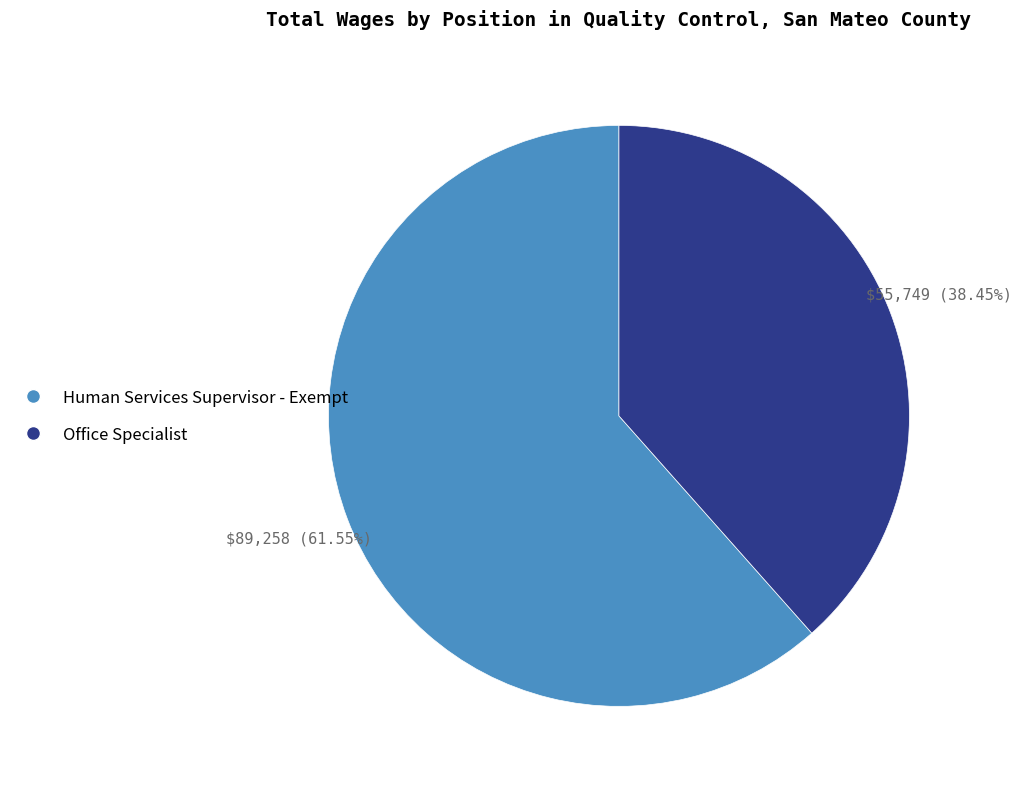

How many segments does this pie chart have?

2